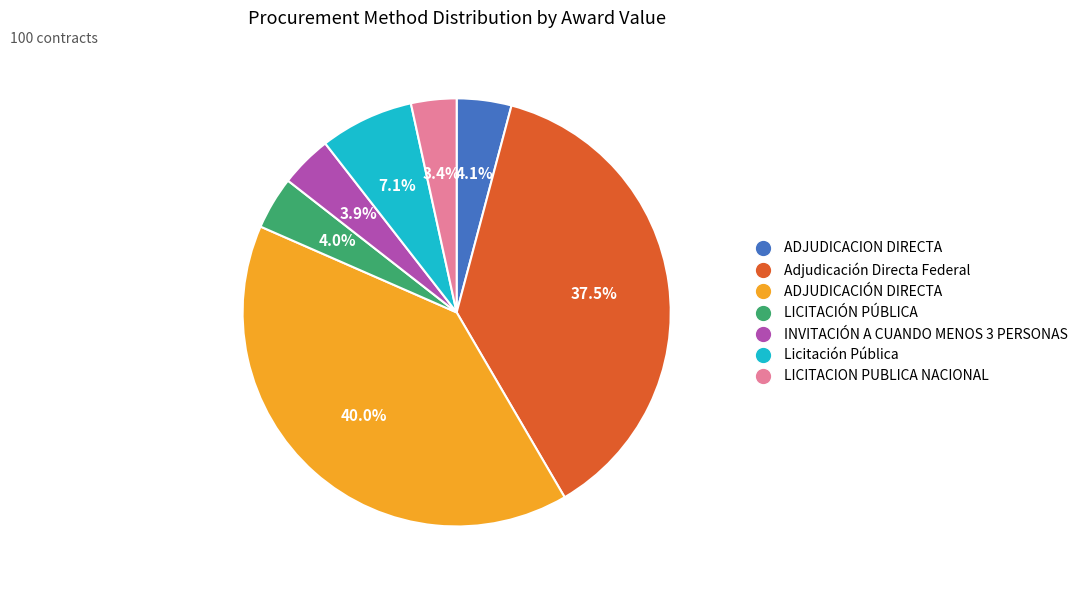

Is INVITACIÓN A CUANDO MENOS 3 PERSONAS the majority of the pie?

No